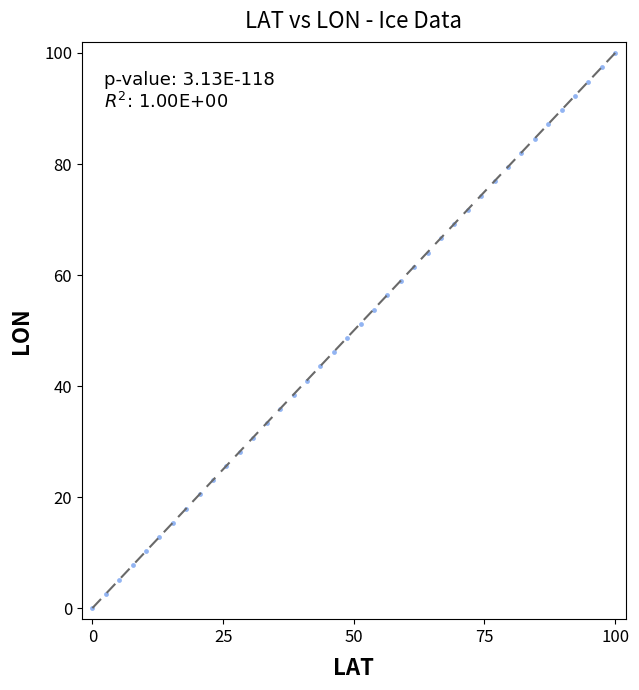

What is the range of Y values (max minus min)?

100.0